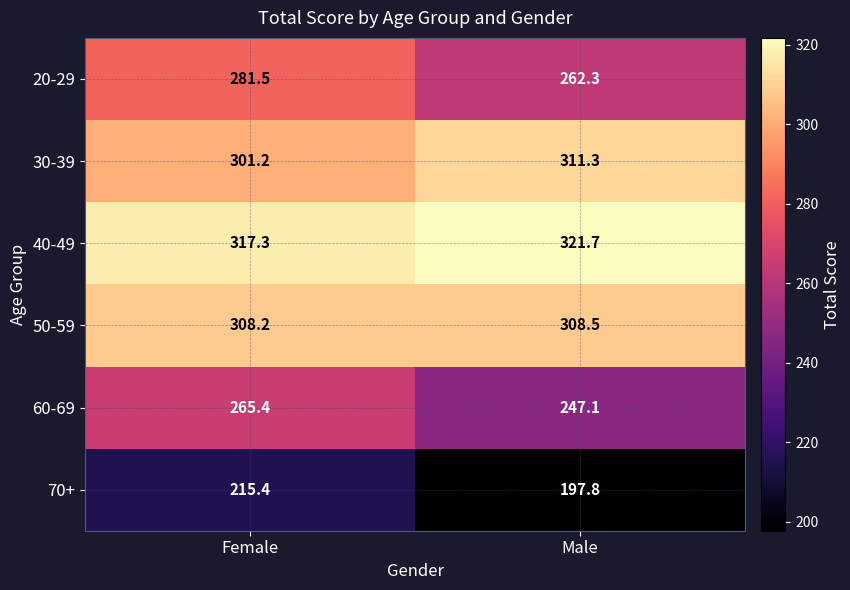

What is the maximum value for 60-69?

265.4